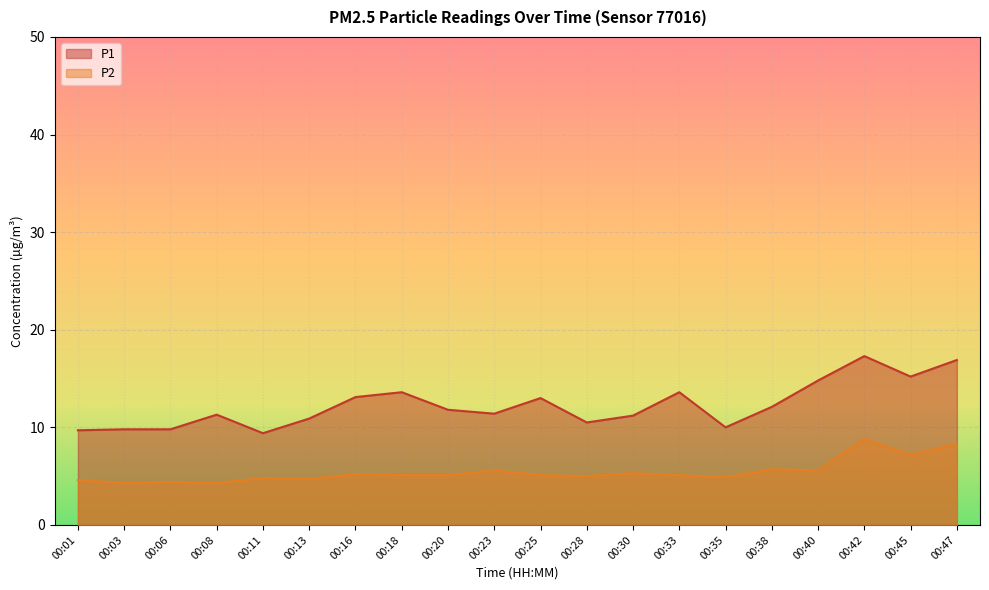

True or false: P2 has a value of 8.3 at 00:47.

True